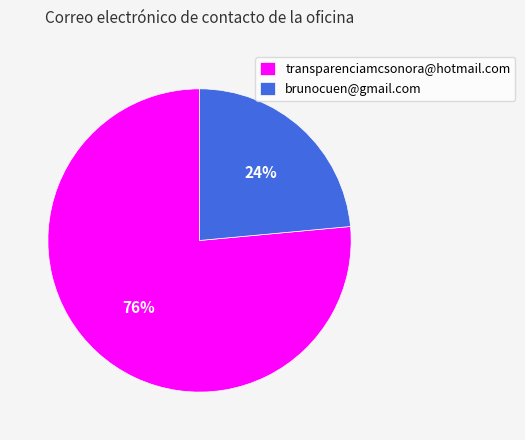

Approximately how many times larger is the value at brunocuen@gmail.com compared to transparenciamcsonora@hotmail.com?

0.3